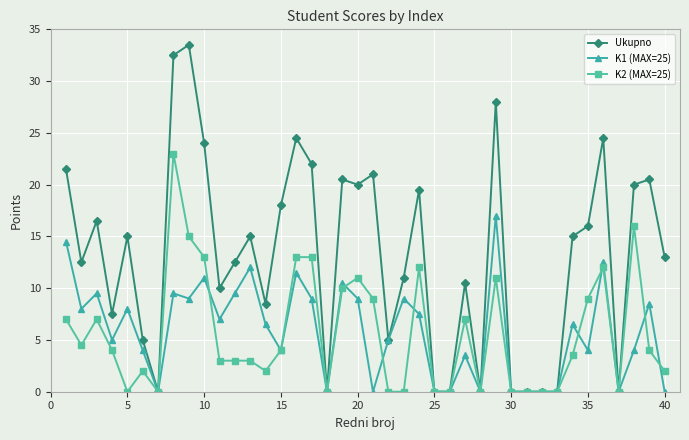

Count the number of categories in the chart.

40